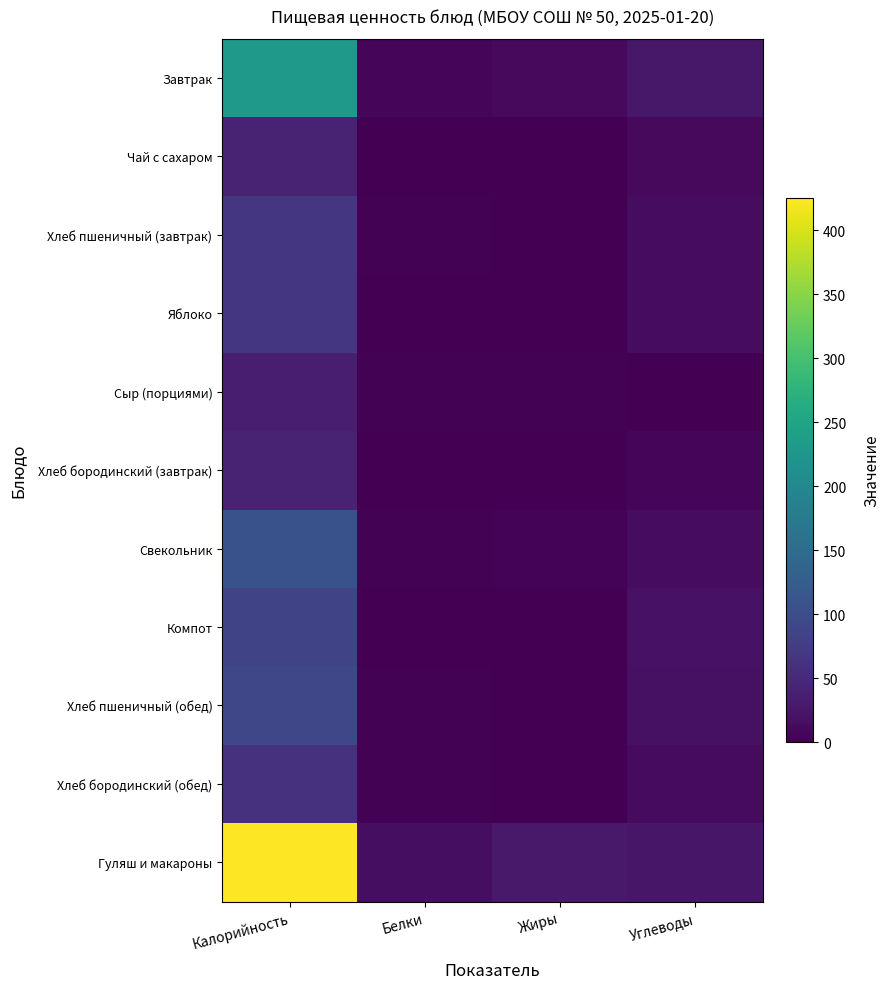

Rank the series by their maximum value, from lowest to highest.

Сыр (порциями), Хлеб бородинский (завтрак), Чай с сахаром, Хлеб бородинский (обед), Яблоко, Хлеб пшеничный (завтрак), Компот, Хлеб пшеничный (обед), Свекольник, Завтрак, Гуляш и макароны